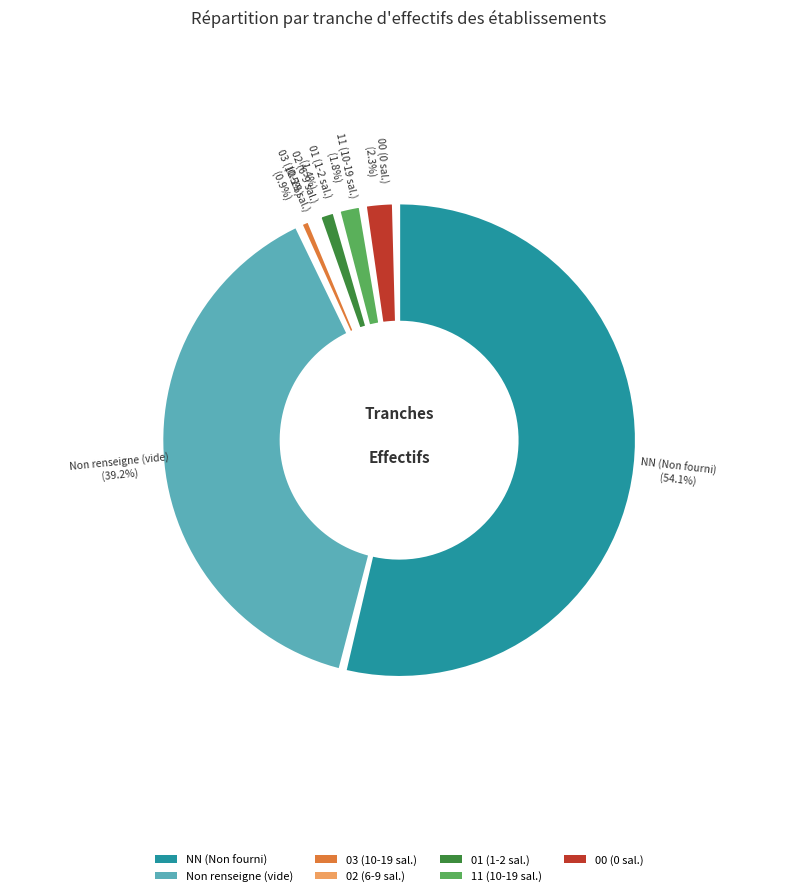

Rank the categories by value from highest to lowest.

NN, , 00, 11, 01, 03, 02